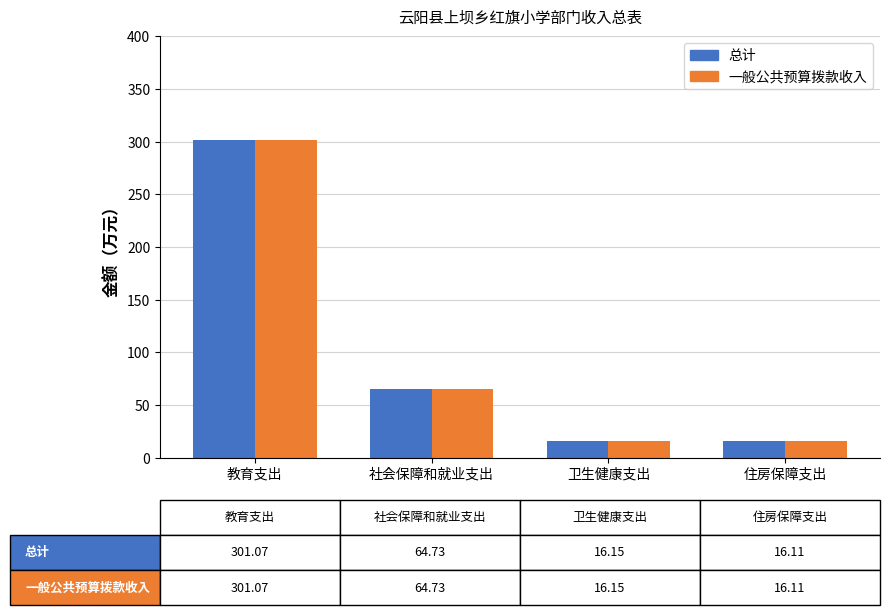

Is the value of 一般公共预算拨款收入 at 教育支出 greater than the value of 总计 at 卫生健康支出?

Yes